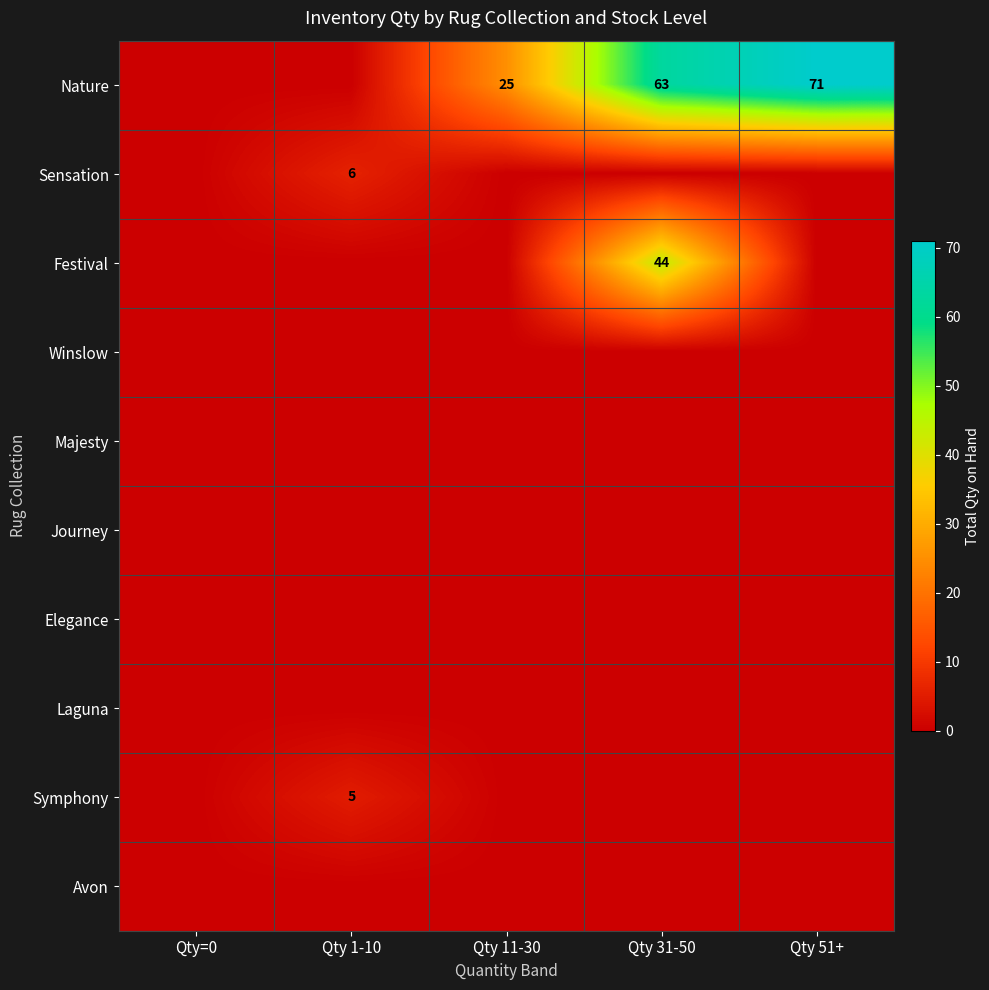

The value of Nature at Qty=0 is 23. True or false?

False